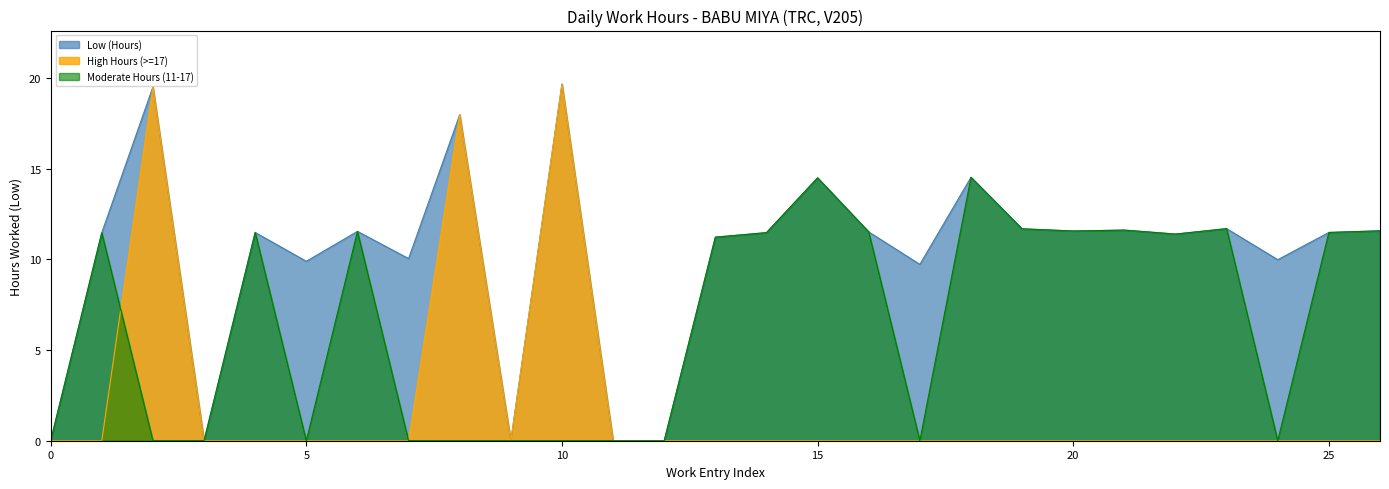

What is the difference between the highest and lowest values at 25?

11.5